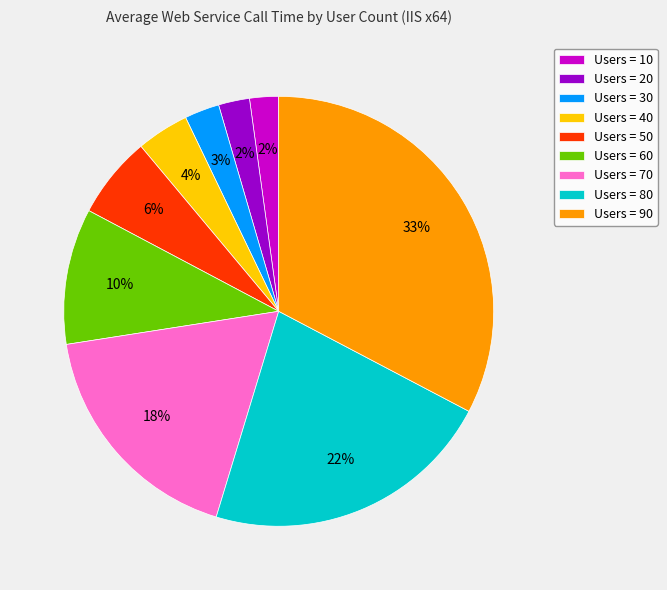

Combined, do Users = 80 and Users = 70 account for over 50%?

No